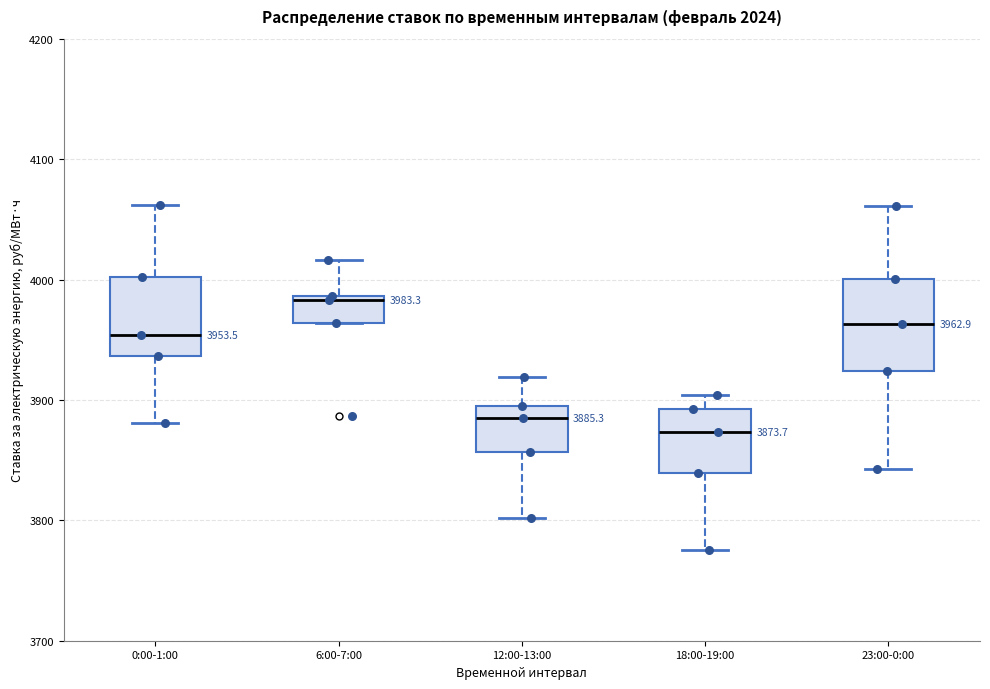

Which box has the highest median line?

6:00-7:00